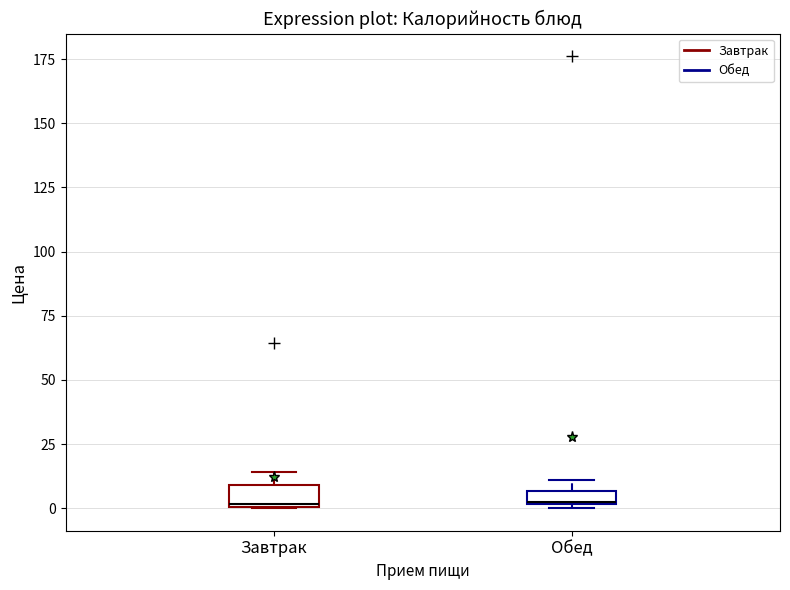

Where is the upper edge of the box for Обед on the y-axis? The values are not printed on the chart, so give them approximately, as read against the axis.

5